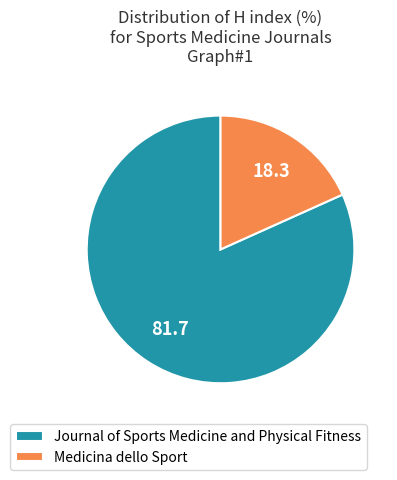

What is the ratio of the value at Journal of Sports Medicine and Physical Fitness to the value at Medicina dello Sport?

4.5